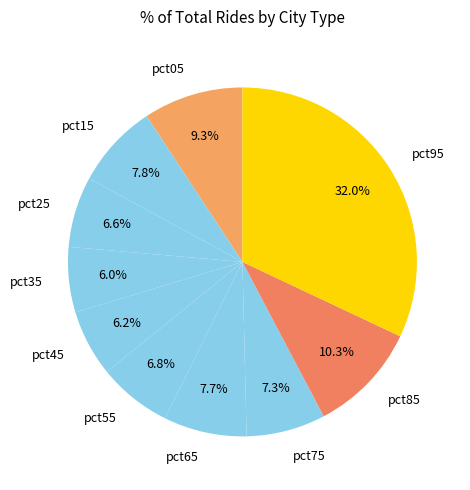

Which category has the biggest portion of the pie?

pct95